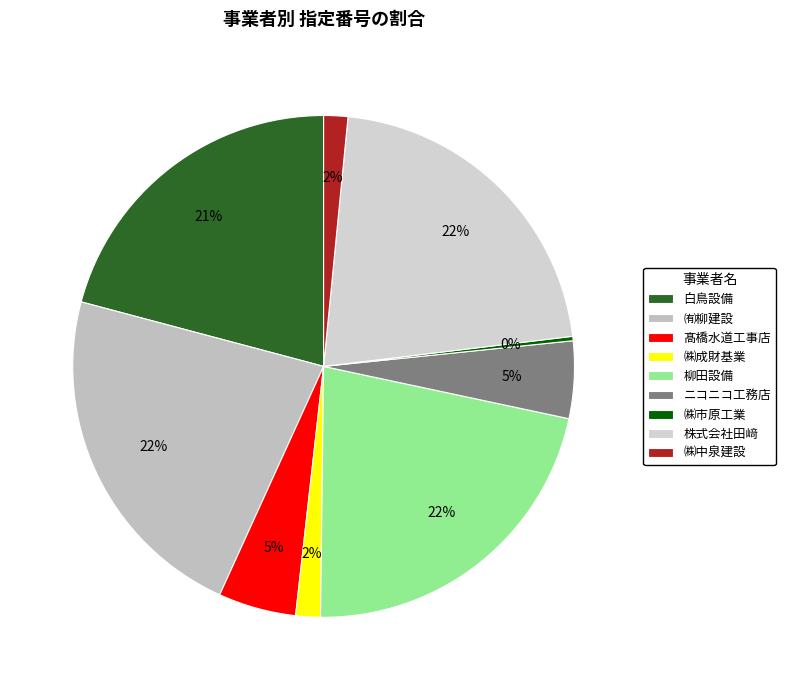

True or false: ニコニコ工務店 accounts for 5% of the total.

True